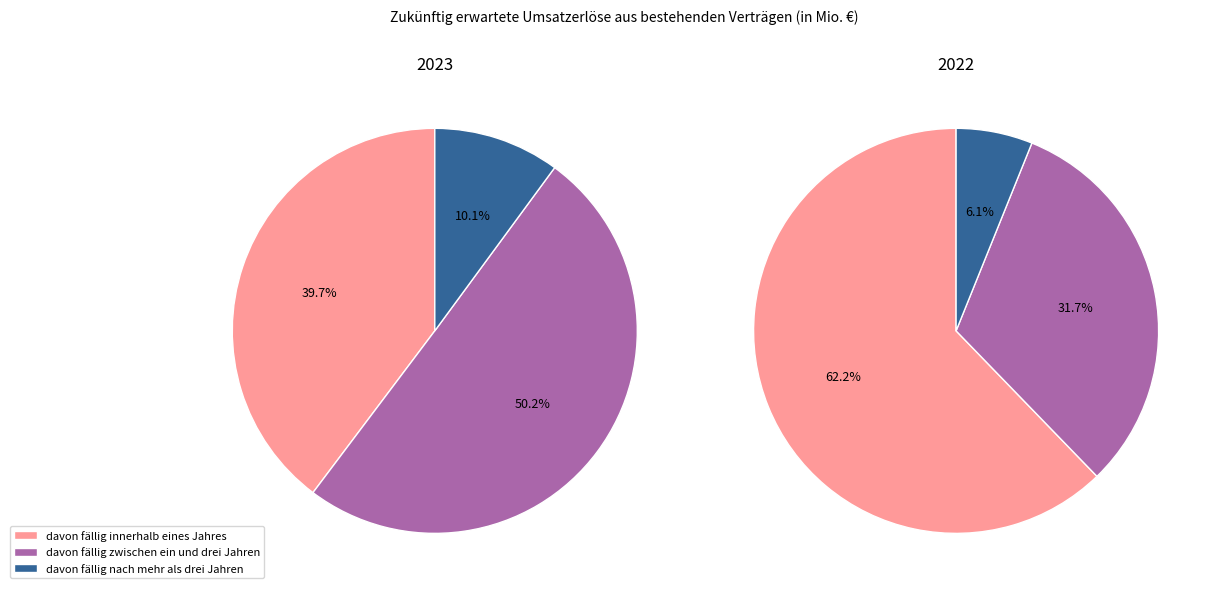

What percentage is the 1 slice, to the nearest percent?

62%